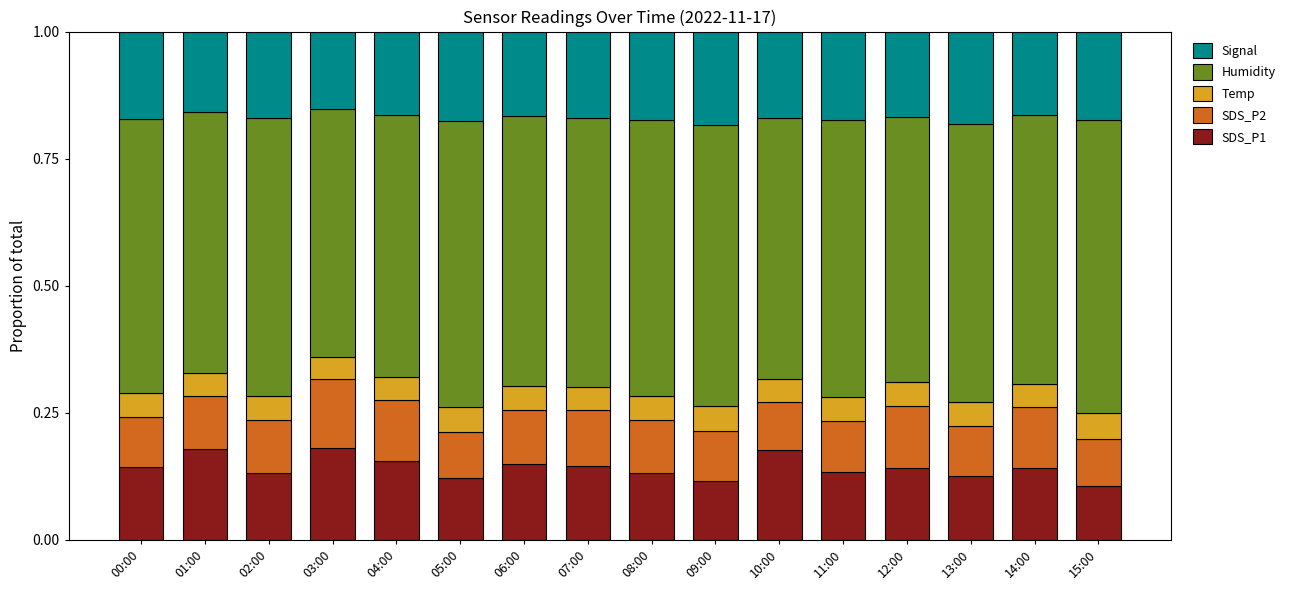

What is the total value across all series at 09:00?

1.0